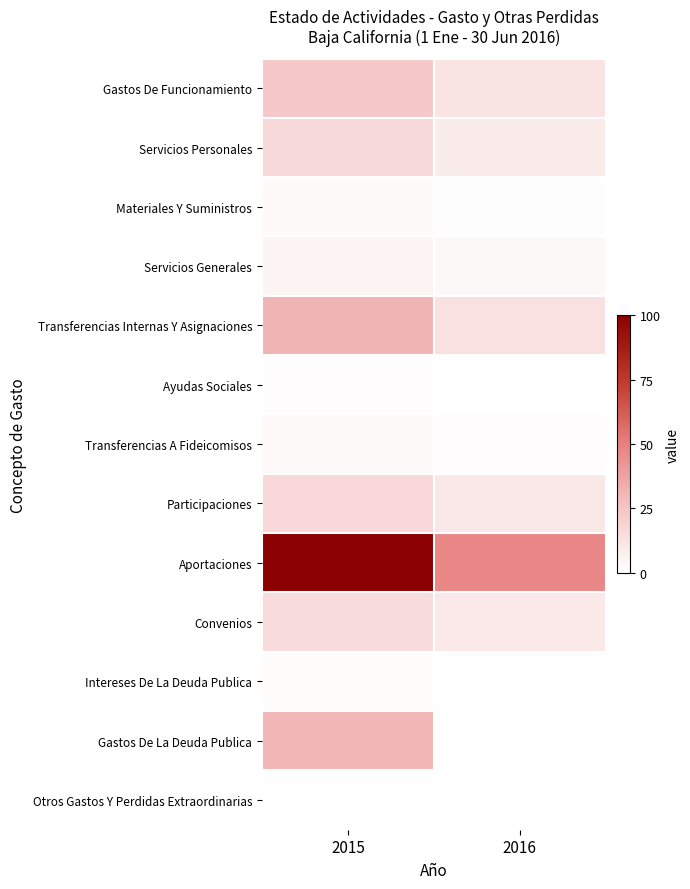

What is the greatest value displayed?

100.0